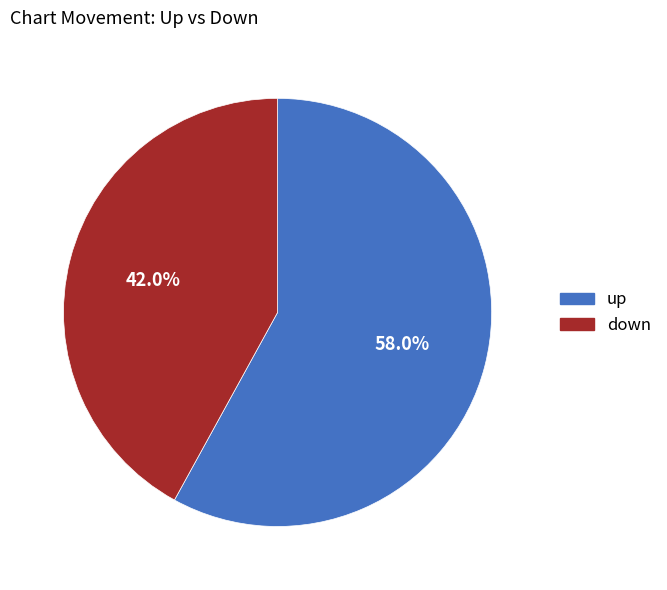

True or false: up accounts for 58% of the total.

True